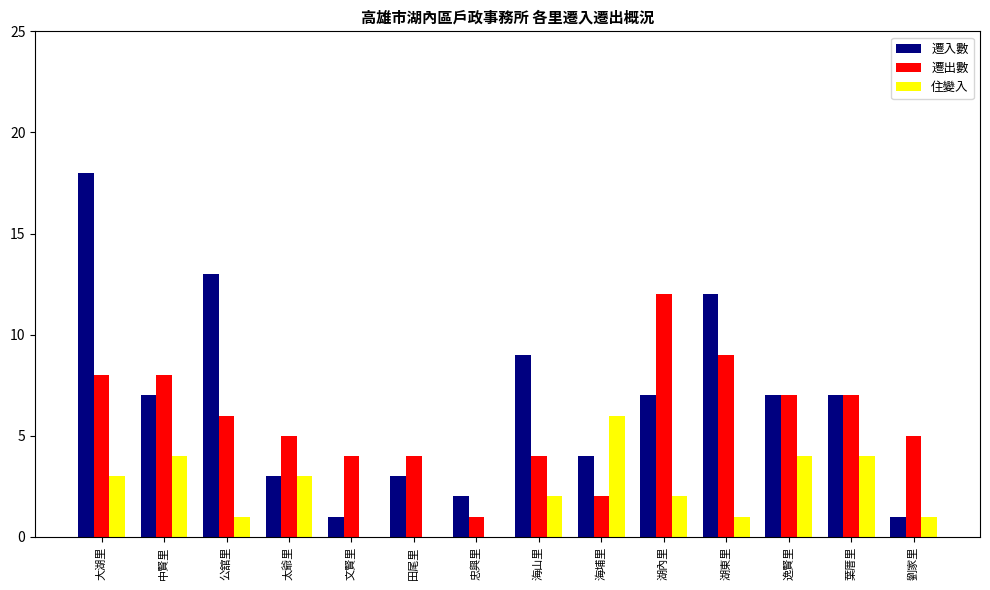

Between 田尾里 and 忠興里, which series saw the biggest shift?

遷出數